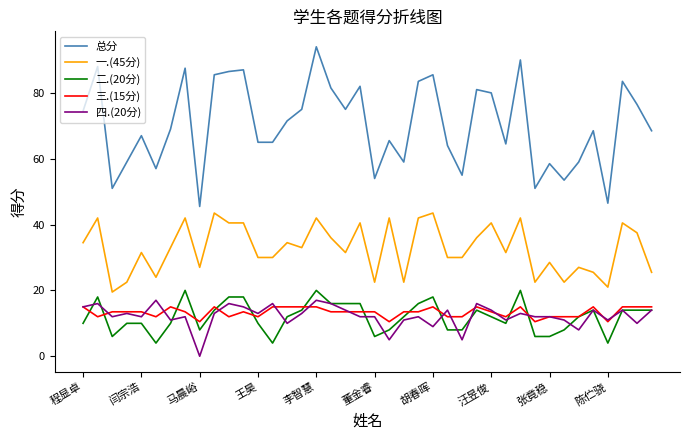

True or false: 一.(45分) and 四.(20分) cross at least once.

False